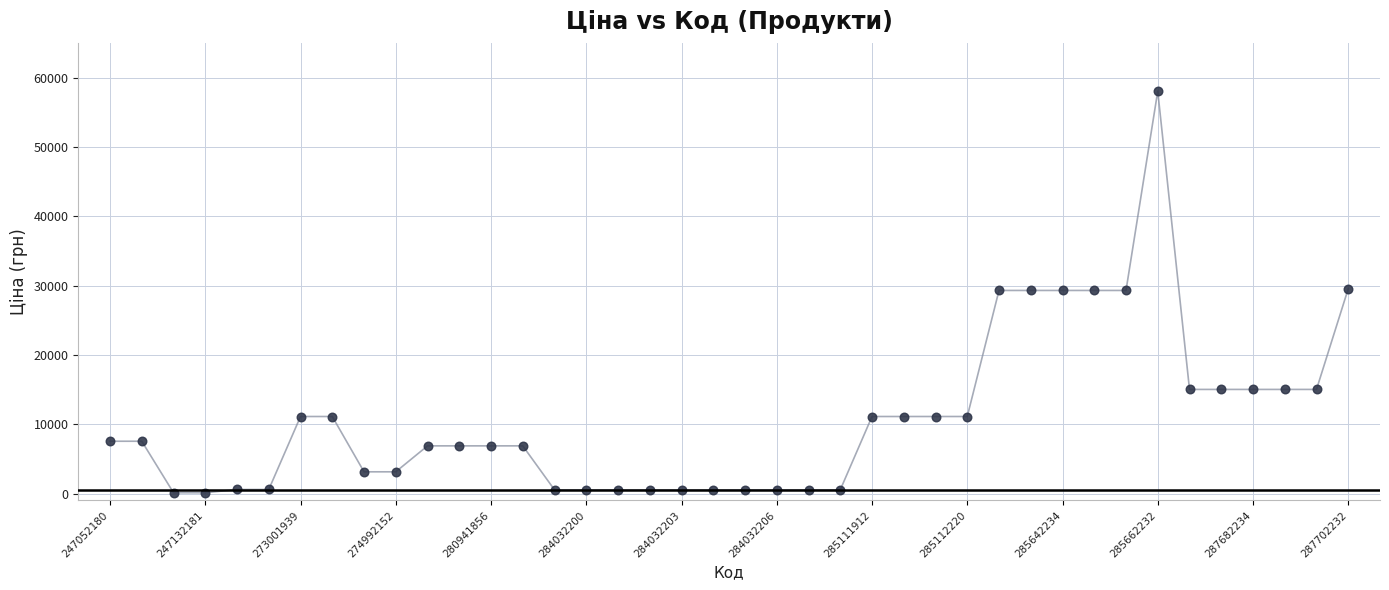

What is the range of Y values (max minus min)?

57923.7